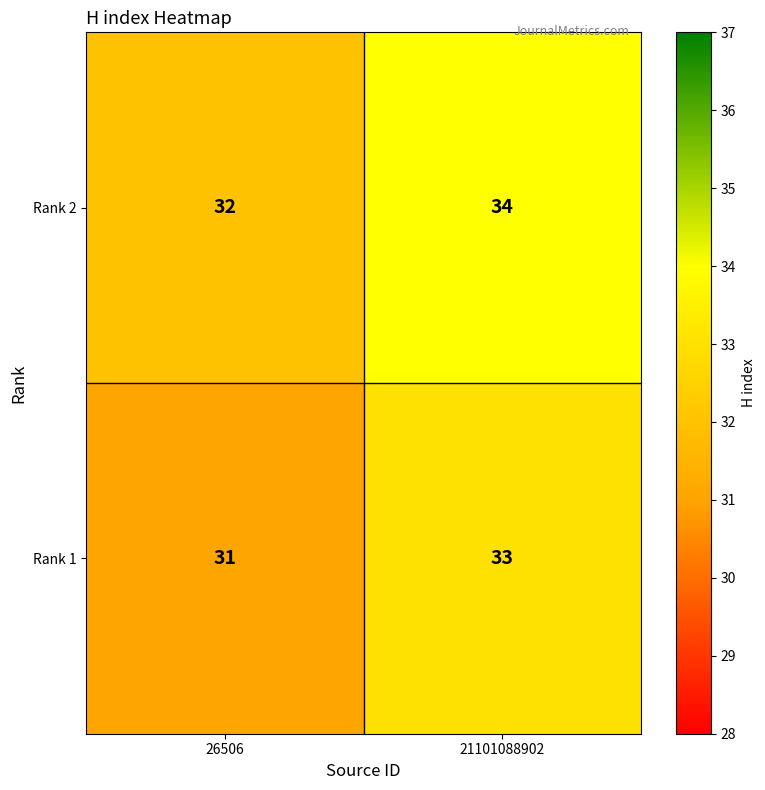

What is the sum of the Rank 2 values at 26506 and 21101088902?

66